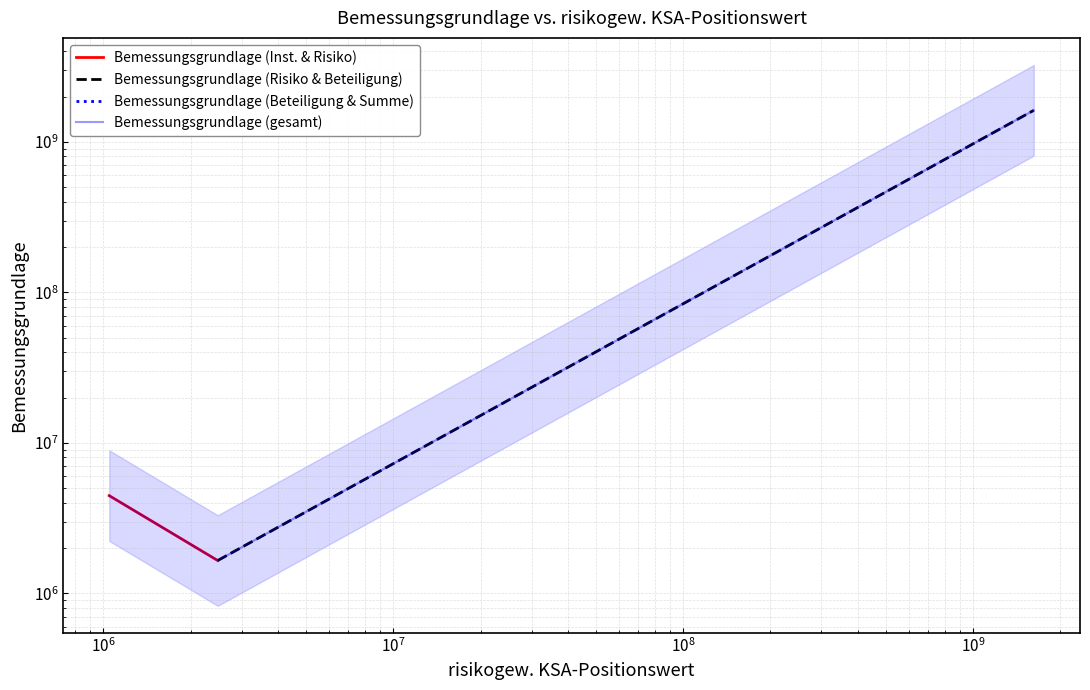

What is the maximum value shown in the chart?

1621839735.4